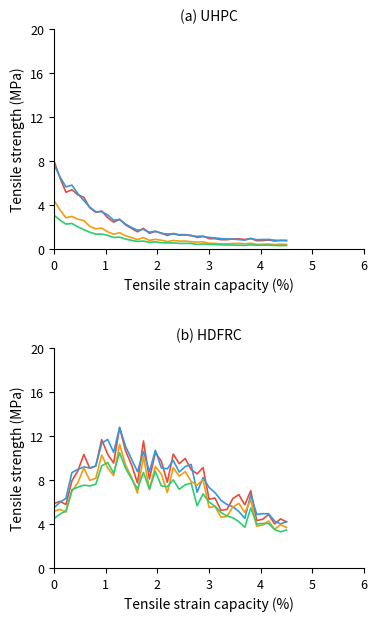

True or false: P1 has more than 2 points higher than both neighbors.

True